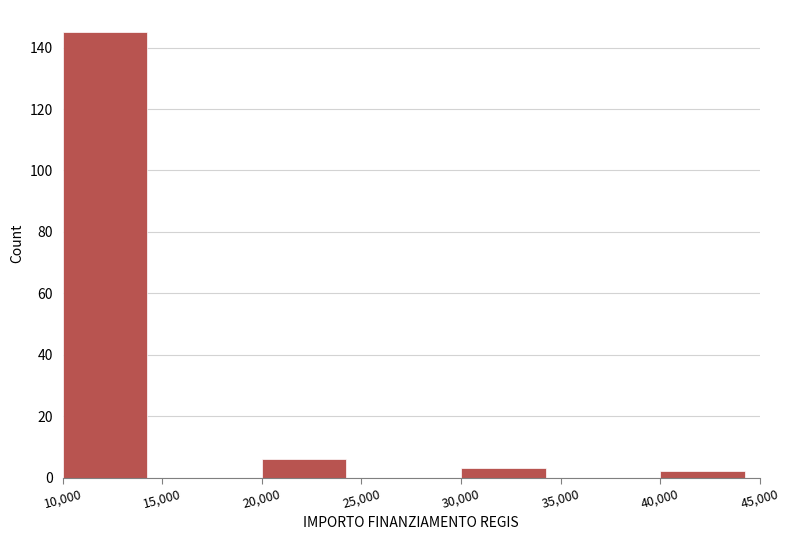

Reading left to right, transcribe this chart: for each bar, give the range it covers on the x-axis and its height. The values are not printed on the chart, so give them approximately, as read against the axis.

10,000 to 15,000: 146
15,000 to 20,000: 0
20,000 to 25,000: 6
25,000 to 30,000: 0
30,000 to 35,000: 4
35,000 to 40,000: 0
40,000 to 45,000: 2